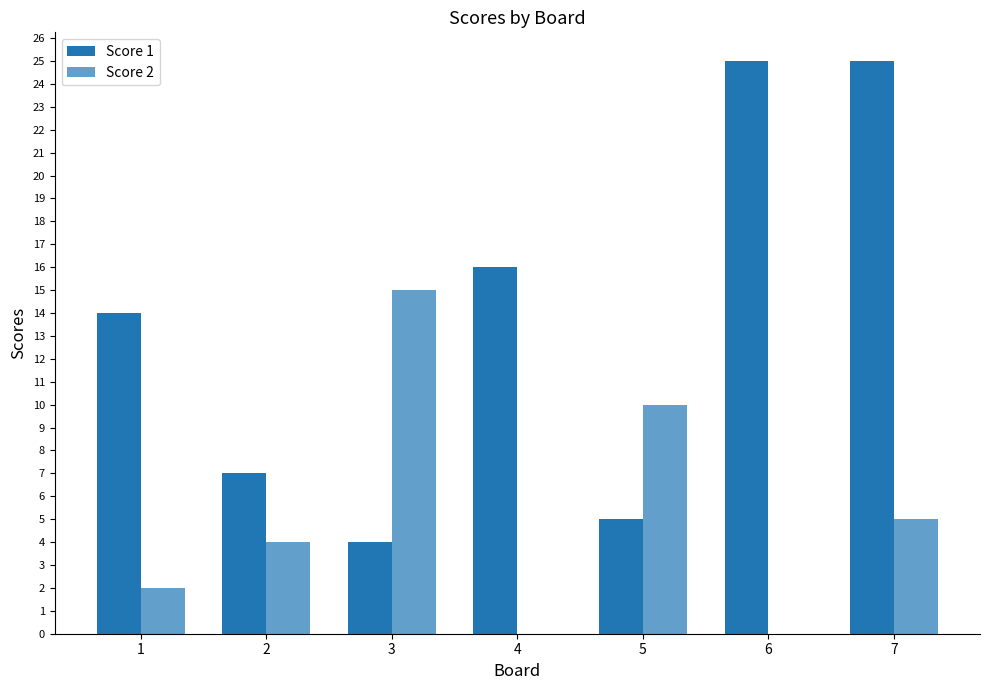

How many categories are shown in the chart?

7